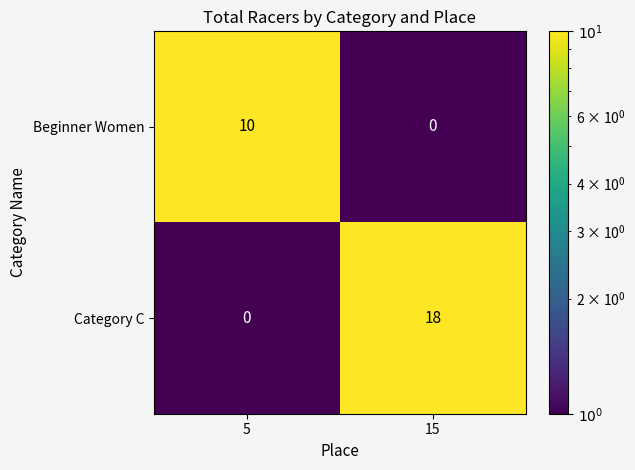

Count the number of categories in the chart.

2